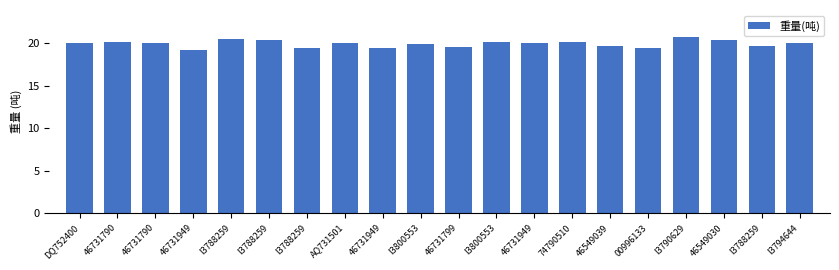

Where does the data first go above 20?

DQ752400